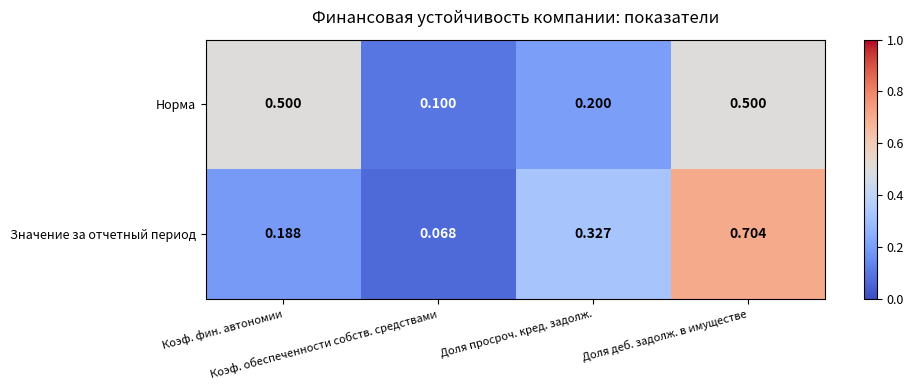

Rank the series by their average value, from highest to lowest.

Норма, Значение за отчетный период